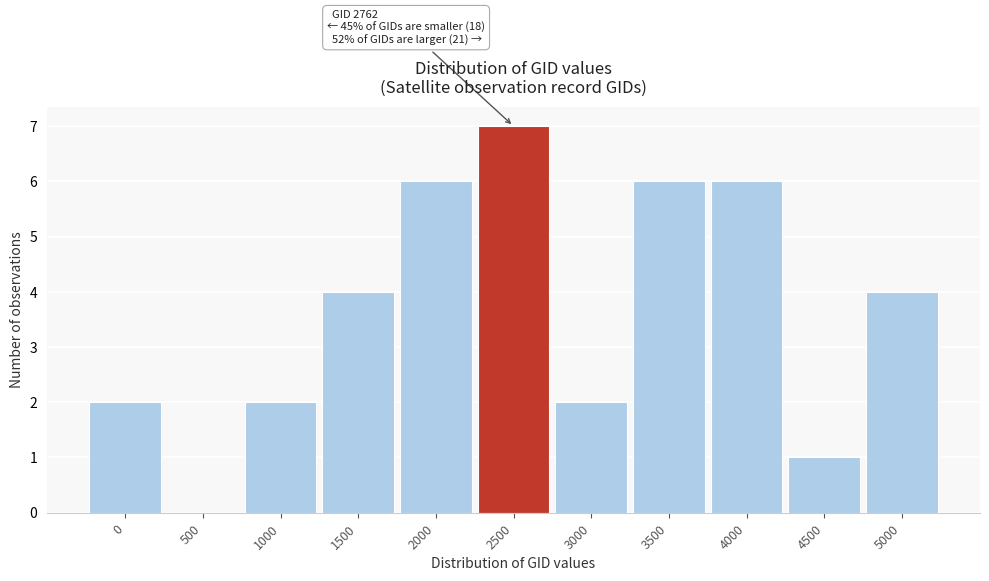

Reading right to left, transcribe all the data shown in this chart.

5000=4	4500=1	4000=6	3500=6	3000=2	2500=7	2000=6	1500=4	1000=2	500=0	0=2